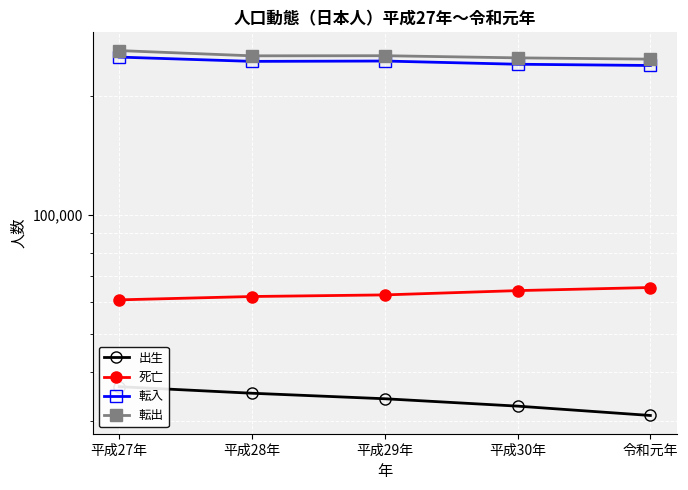

True or false: 転出 and 死亡 intersect in this chart.

False